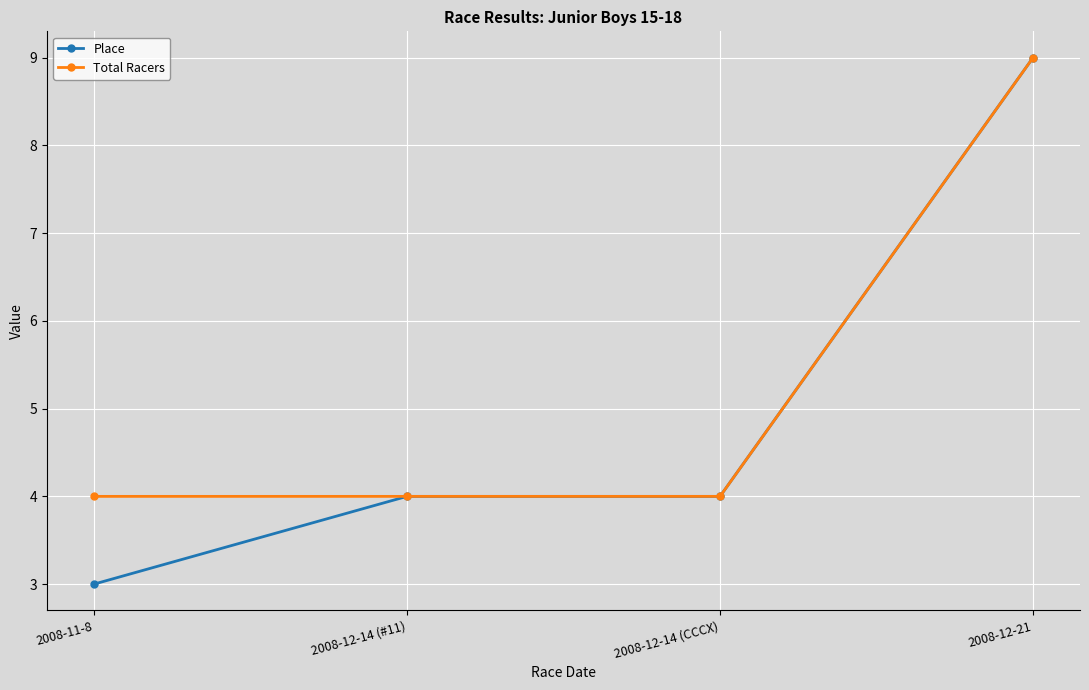

What is the average value of the Total Racers series?

5